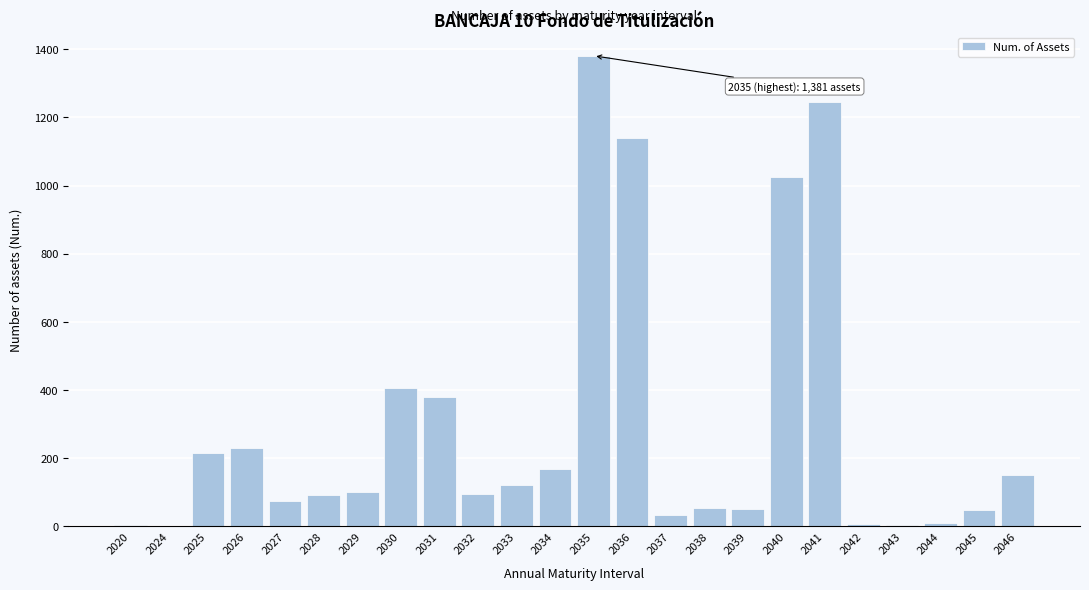

What is the change in value from 2025 to 2027?

-139